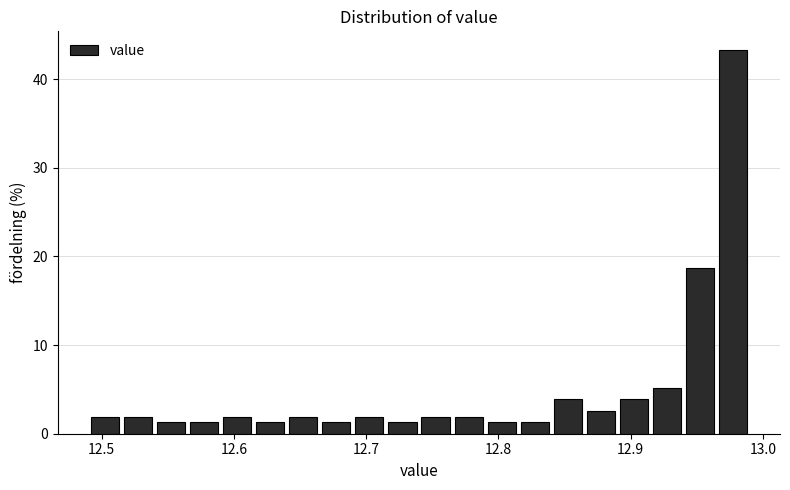

Read against the x-axis, roughly where is the centre of the tallest bar?

12.98